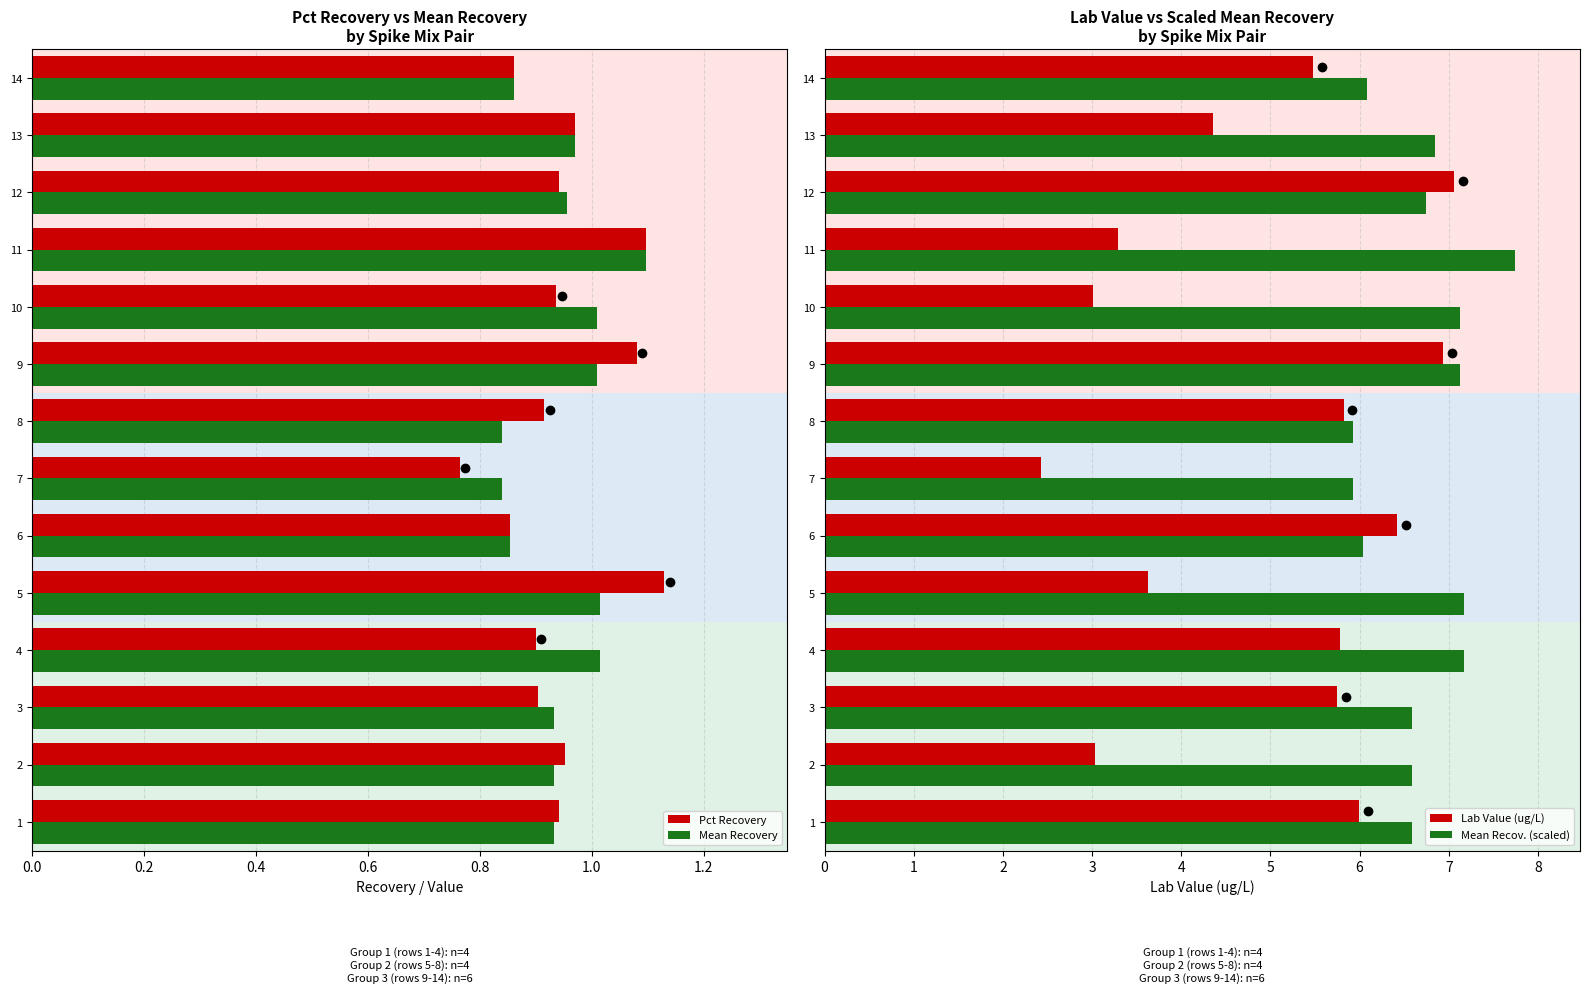

What is the sum of the Mean Recovery values at 11 and 9?

2.1